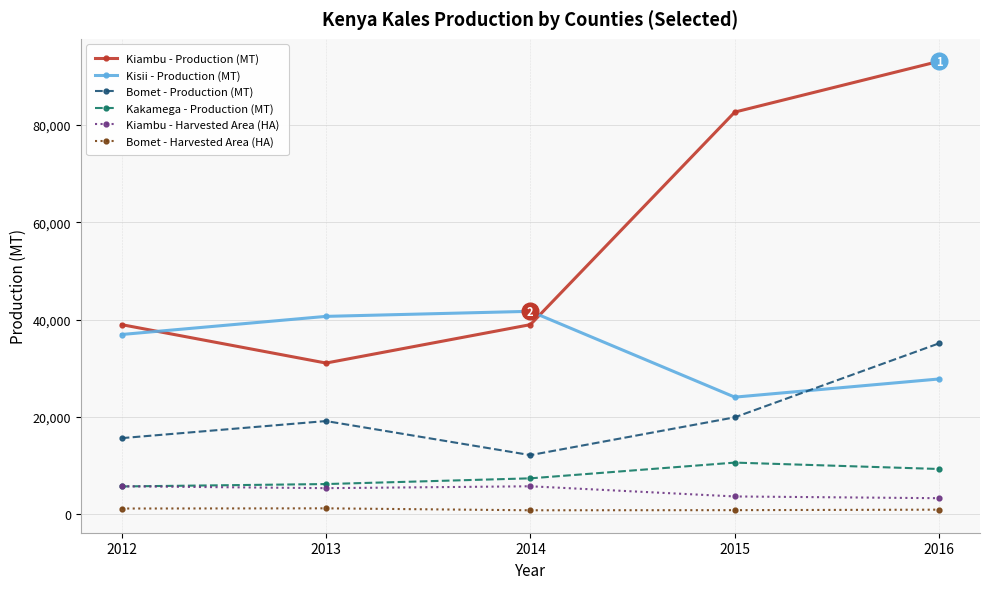

How many lines are shown in the chart?

6